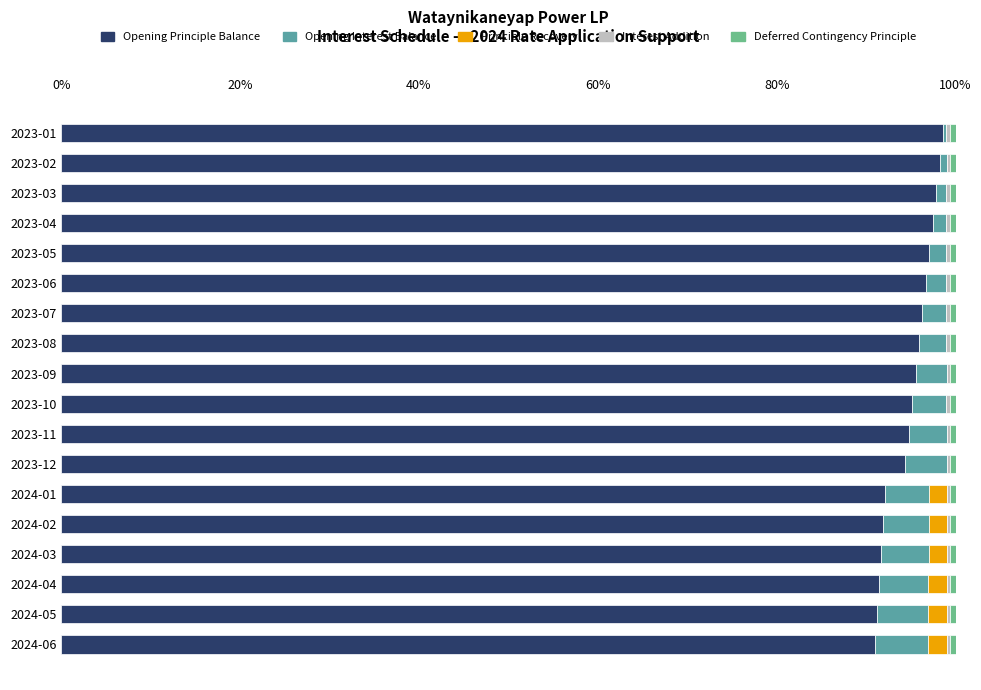

The value of Opening Principle Balance at 2023-11 is 94.8. True or false?

True